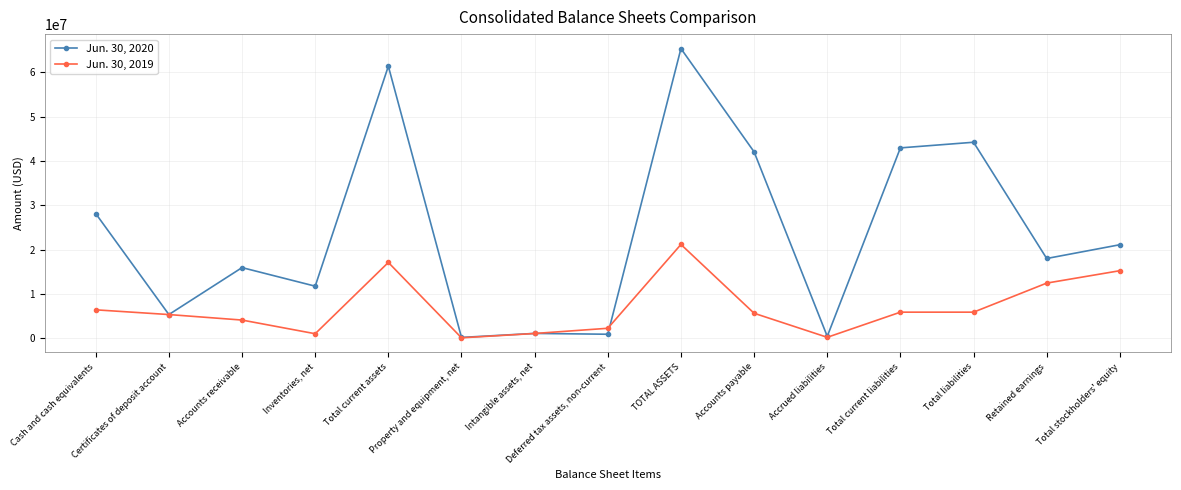

How many categories are shown in the chart?

15